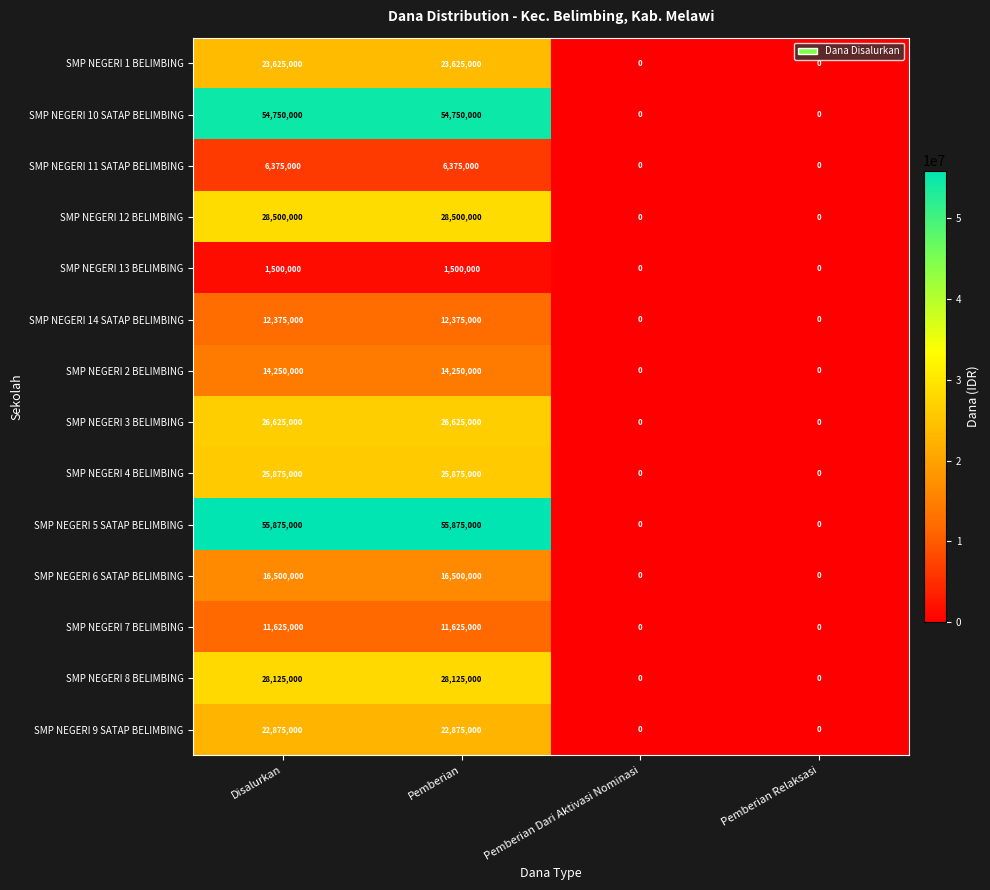

Rank the series by their maximum value, from highest to lowest.

SMP NEGERI 5 SATAP BELIMBING, SMP NEGERI 10 SATAP BELIMBING, SMP NEGERI 12 BELIMBING, SMP NEGERI 8 BELIMBING, SMP NEGERI 3 BELIMBING, SMP NEGERI 4 BELIMBING, SMP NEGERI 1 BELIMBING, SMP NEGERI 9 SATAP BELIMBING, SMP NEGERI 6 SATAP BELIMBING, SMP NEGERI 2 BELIMBING, SMP NEGERI 14 SATAP BELIMBING, SMP NEGERI 7 BELIMBING, SMP NEGERI 11 SATAP BELIMBING, SMP NEGERI 13 BELIMBING